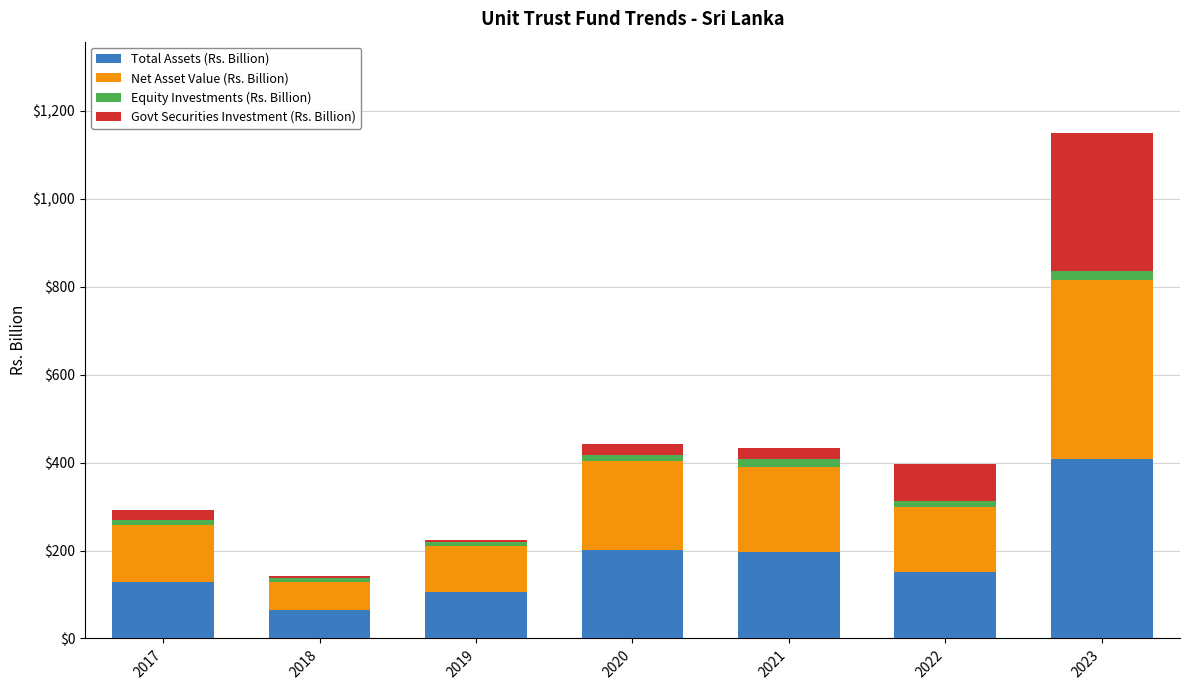

What are all the series names shown in the legend?

Total Assets (Rs. Billion), Net Asset Value (Rs. Billion), Equity Investments (Rs. Billion), Govt Securities Investment (Rs. Billion)